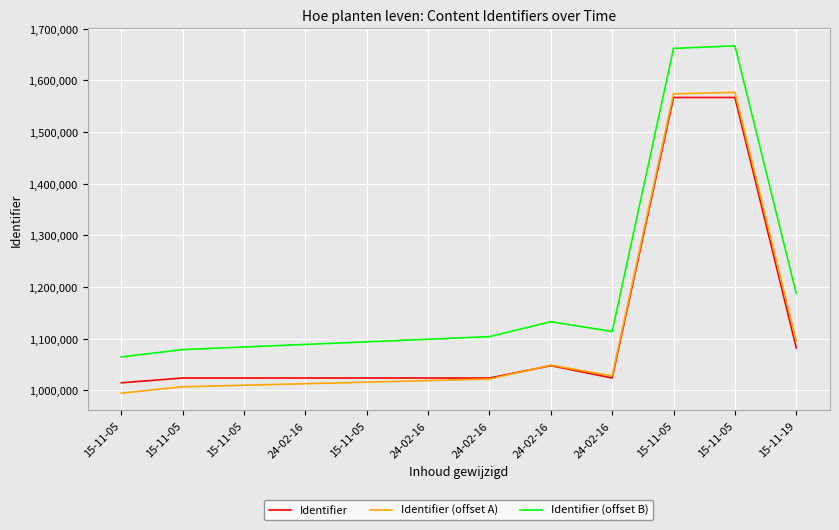

Does the chart have visible grid lines?

Yes